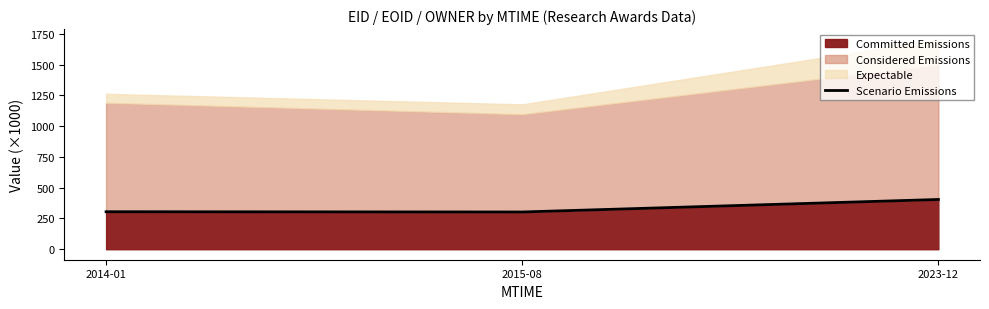

What is the sum of the values at 2015-08 and 2014-01?

607.6